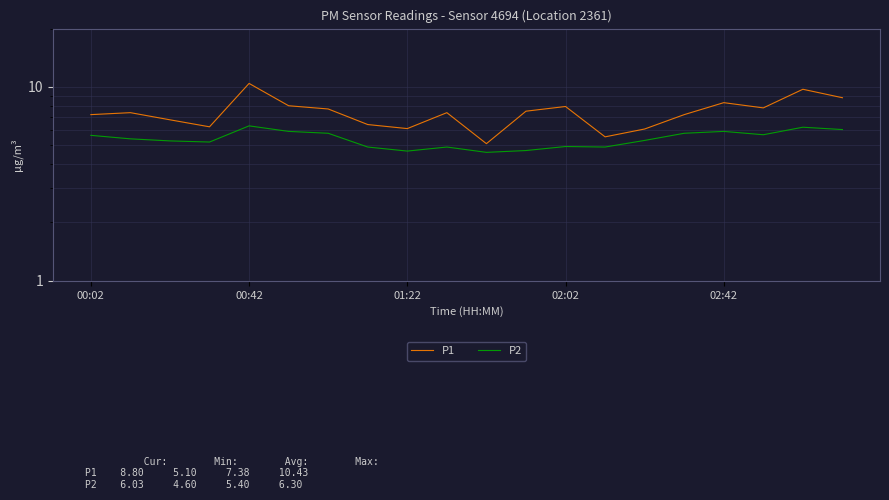

How many data points in P1 are less than 7?

7